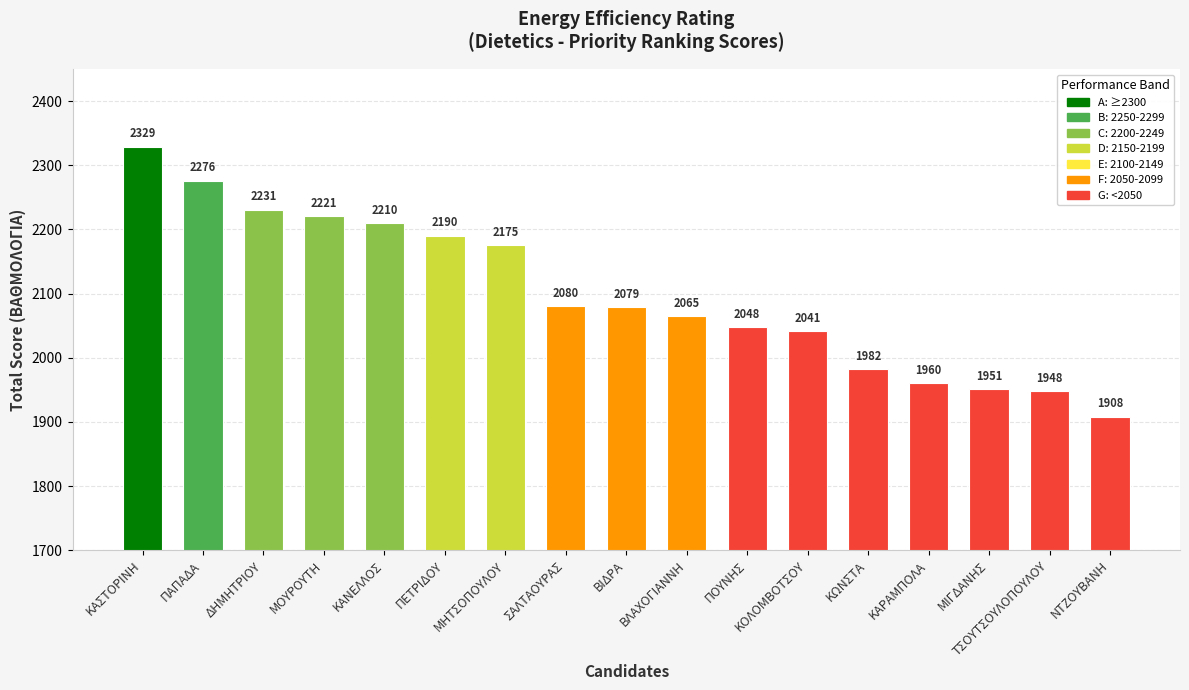

Does the chart contain stacked bars?

No